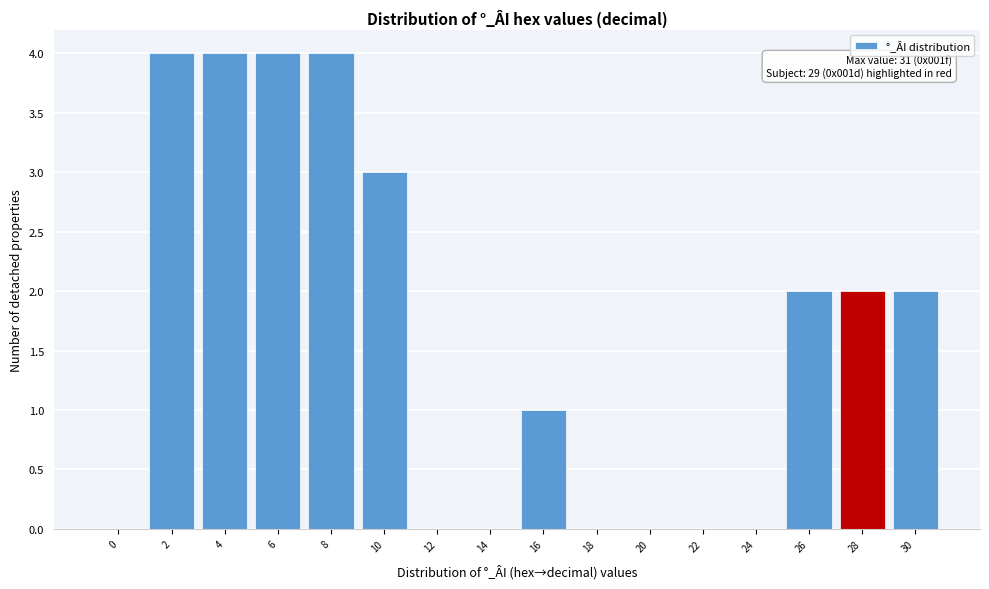

Reading left to right, extract all data points from this chart.

0=0	2=4	4=4	6=4	8=4	10=3	12=0	14=0	16=1	18=0	20=0	22=0	24=0	26=2	28=2	30=2